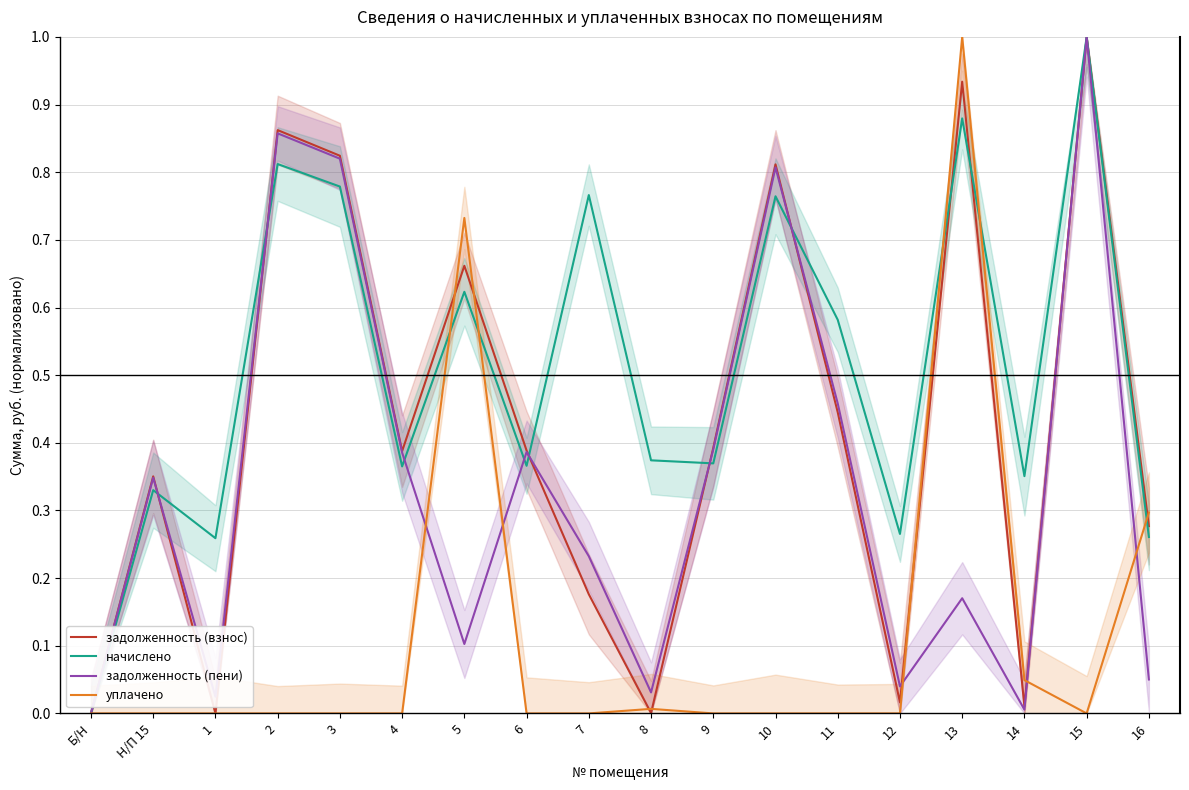

The задолженность (взнос) series shows 0.0 at 1. True or false?

True